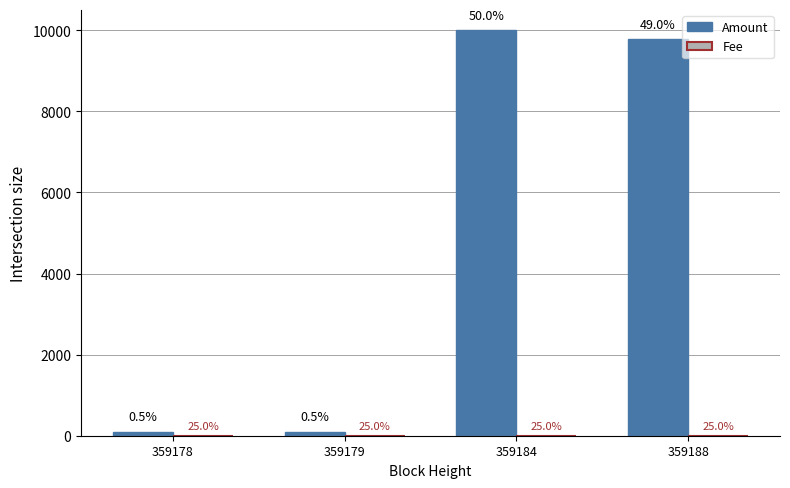

At 359178, list the series in order from smallest to largest.

Fee, Amount